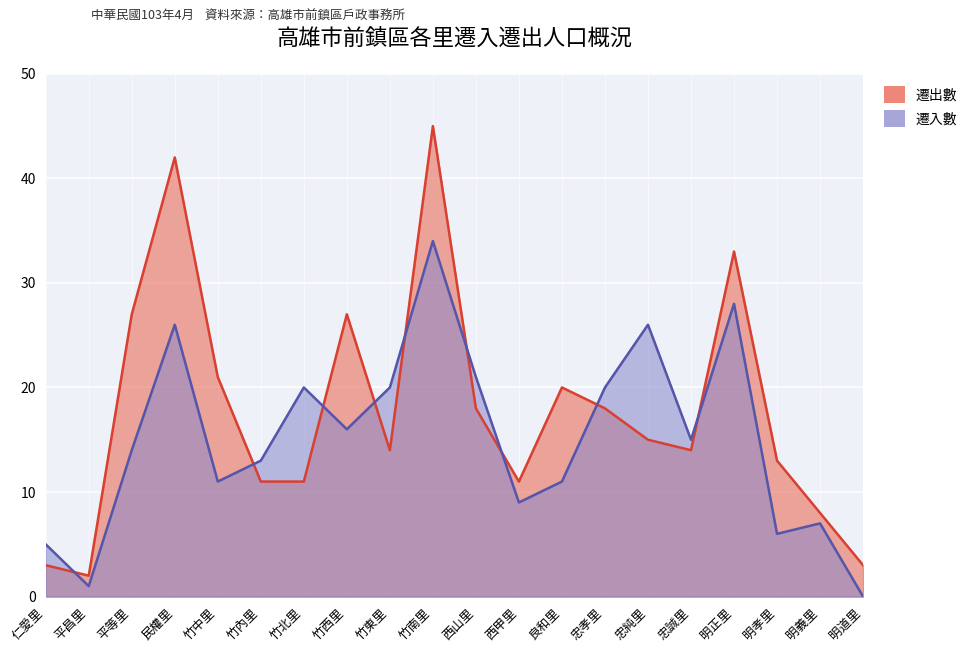

How many values in 遷入數 are above zero?

19